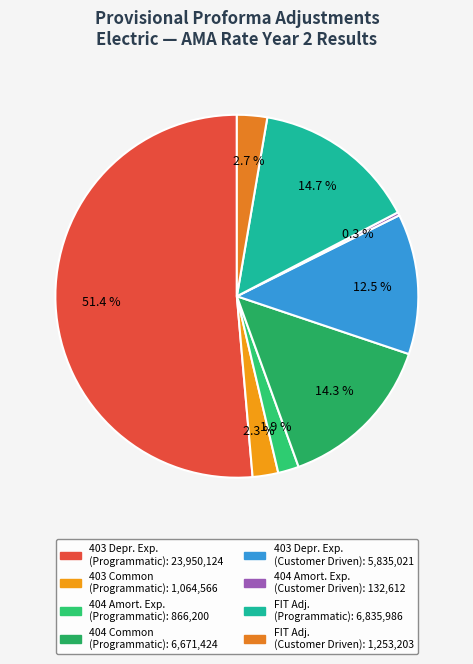

Count the number of slices in the pie.

8